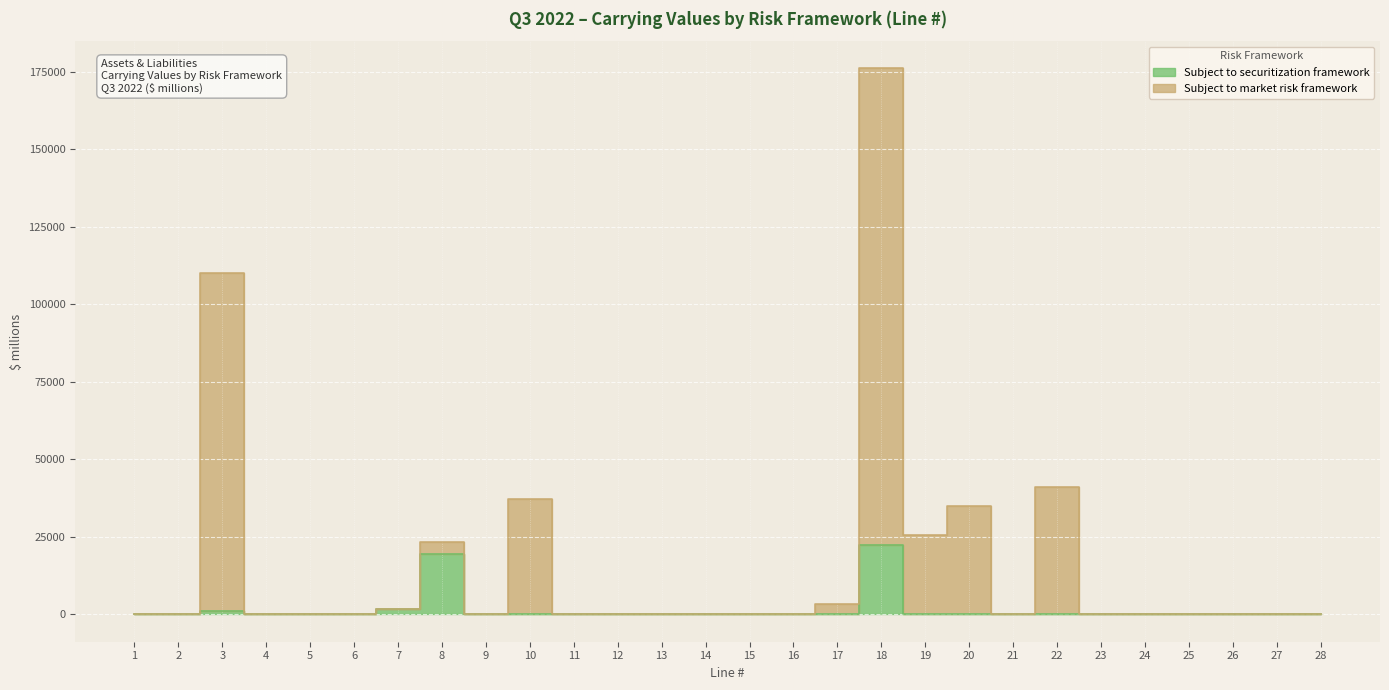

True or false: Subject to market risk framework has a value of 70474 at 15.

False